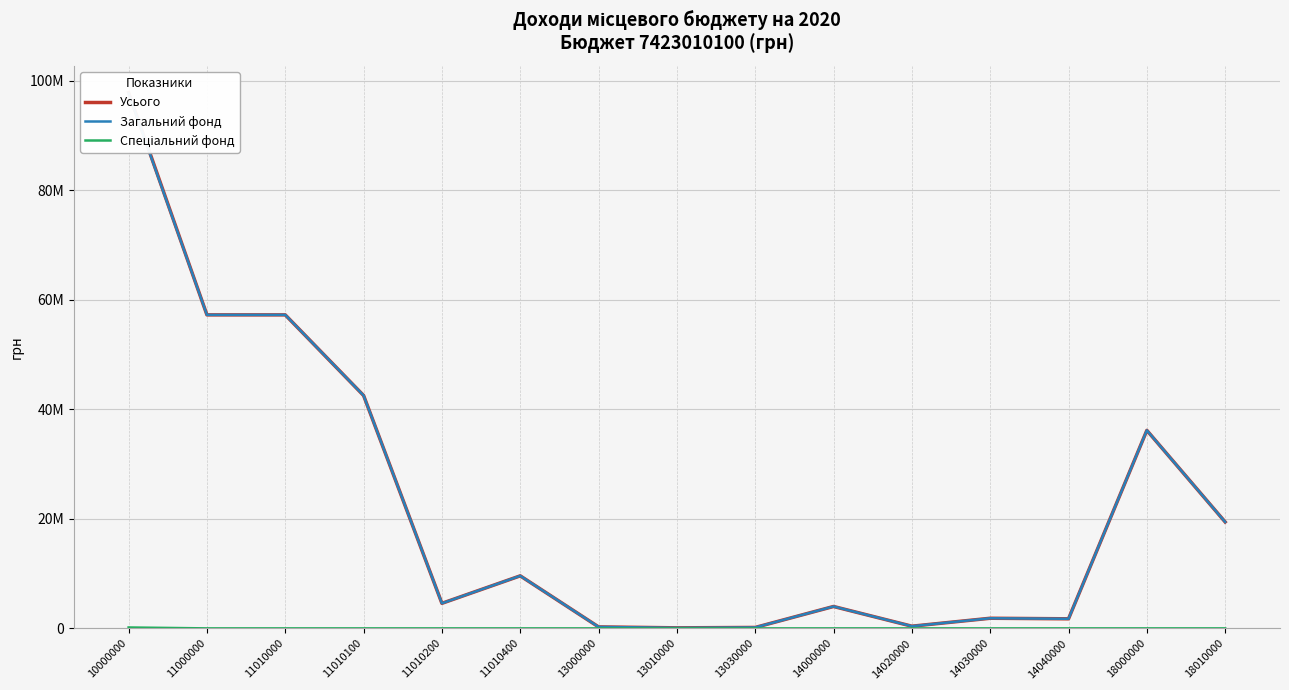

What is the difference between the Усього values at 14000000 and 10000000?

93845900